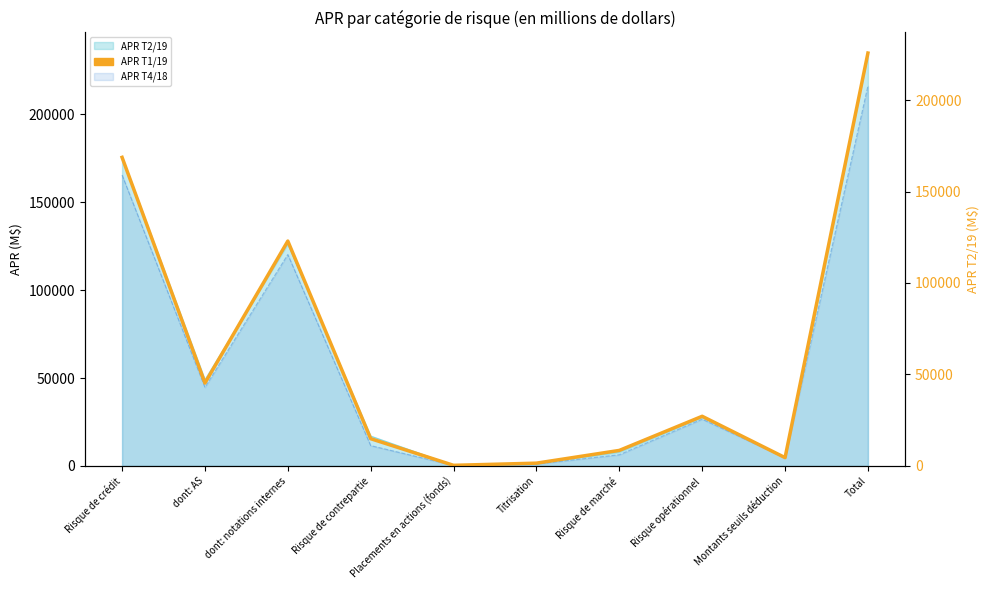

List the labels in order of value, largest first.

Total, Risque de crédit, dont: notations internes, dont: AS, Risque opérationnel, Risque de contrepartie, Risque de marché, Montants seuils déduction, Titrisation, Placements en actions (fonds)